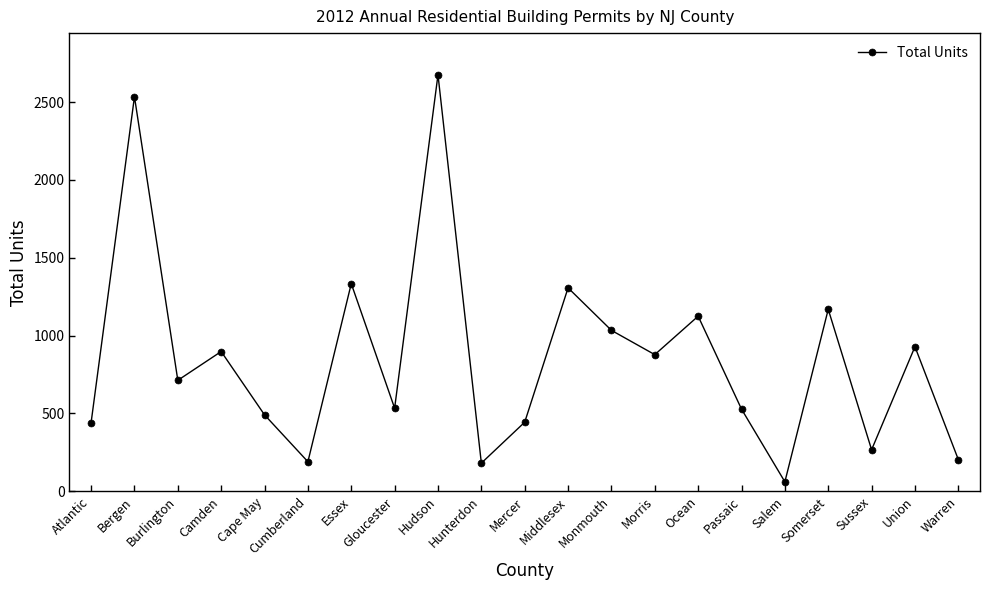

Does the chart display data point markers on the line(s)?

Yes